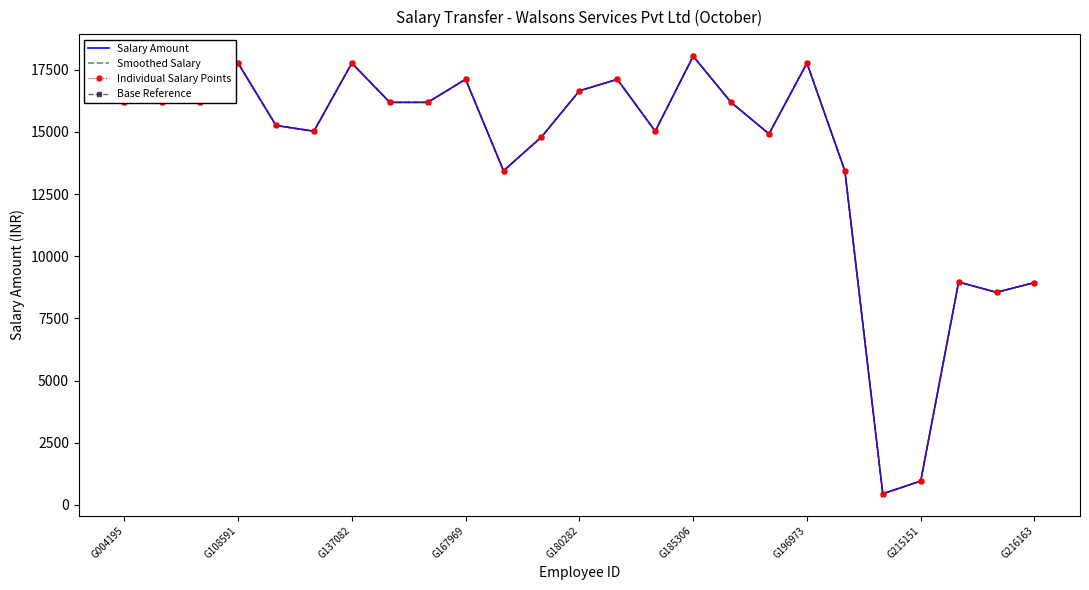

How many distinct data groups are displayed?

4